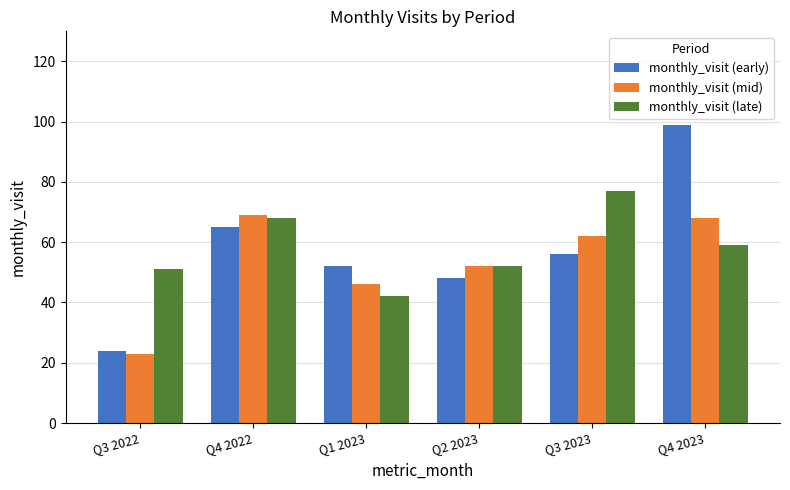

Rank the series by their maximum value, from lowest to highest.

monthly_visit (mid), monthly_visit (late), monthly_visit (early)